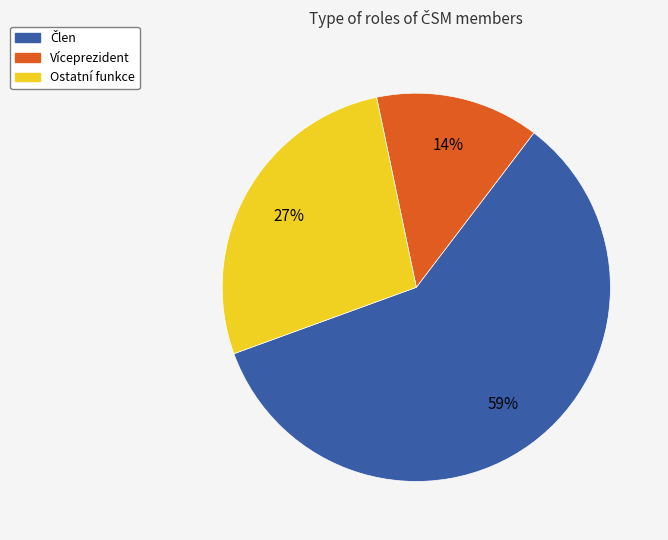

To the nearest percent, what is the average slice percentage?

33%